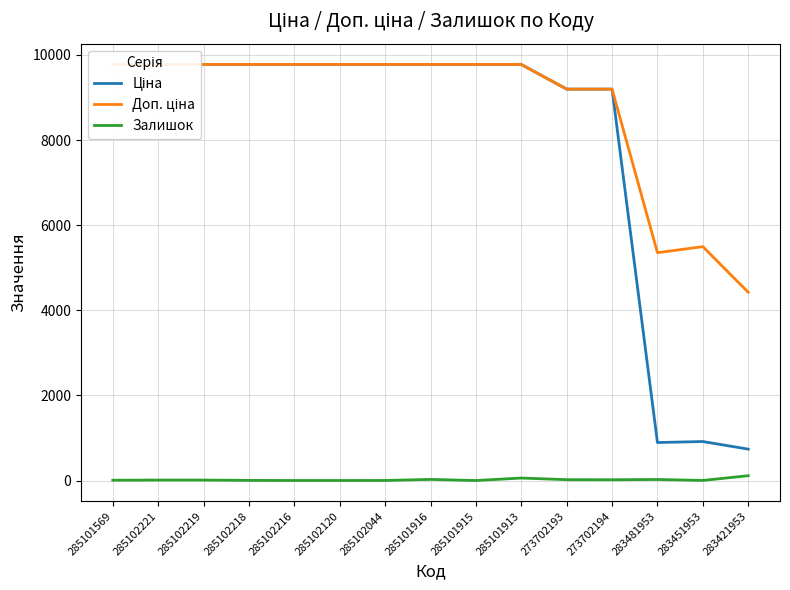

Which series has the largest range (max minus min)?

Ціна